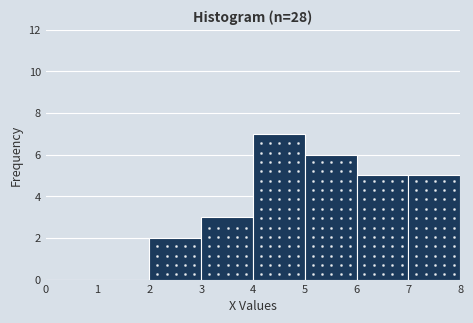

Reading left to right, list every bar in this chart as the range it spans on the x-axis followed by its height. The values are not printed on the chart, so give them approximately, as read against the axis.

0 to 1: 0
1 to 2: 0
2 to 3: 2
3 to 4: 3
4 to 5: 7
5 to 6: 6
6 to 7: 5
7 to 8: 5